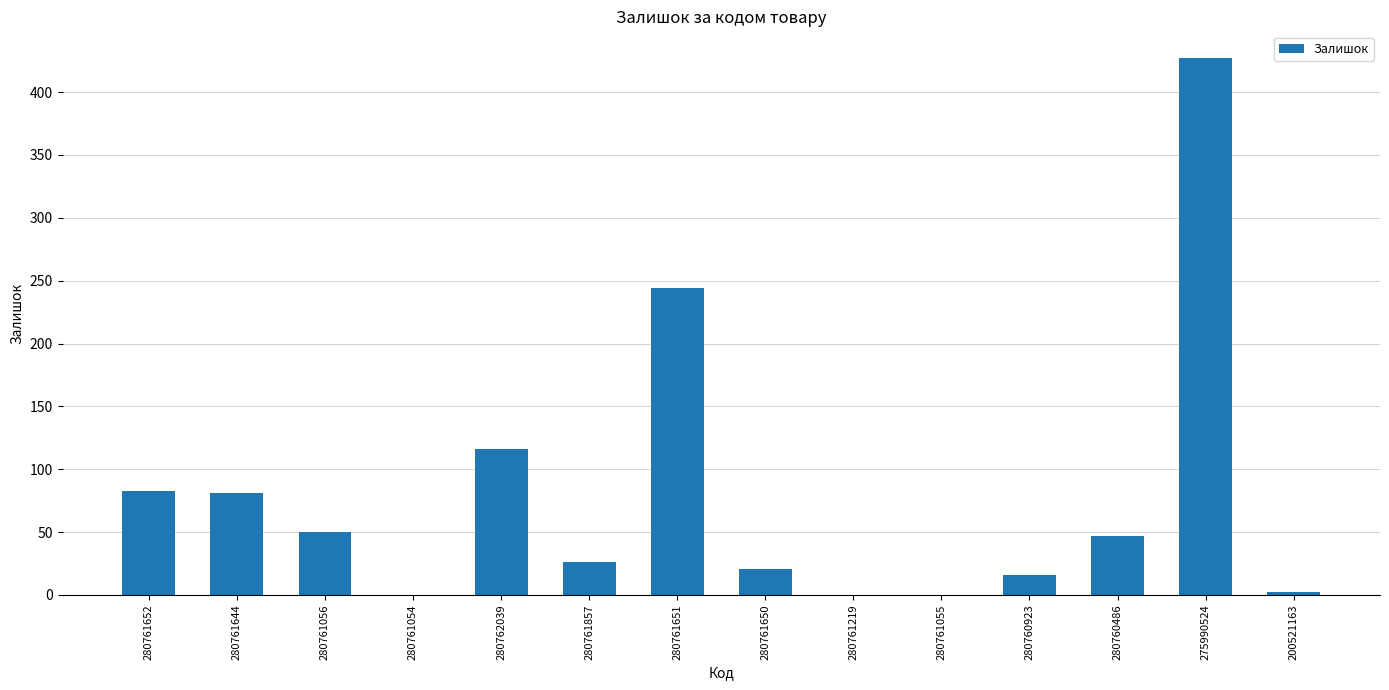

What is the maximum value shown in the chart?

427